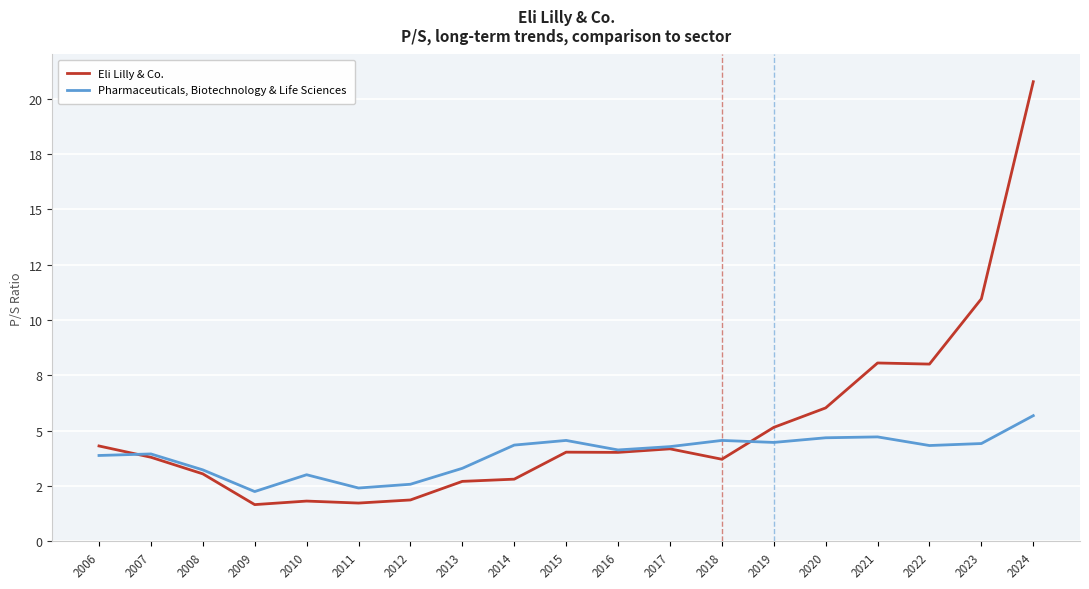

What is the maximum value for Eli Lilly & Co.?

20.8